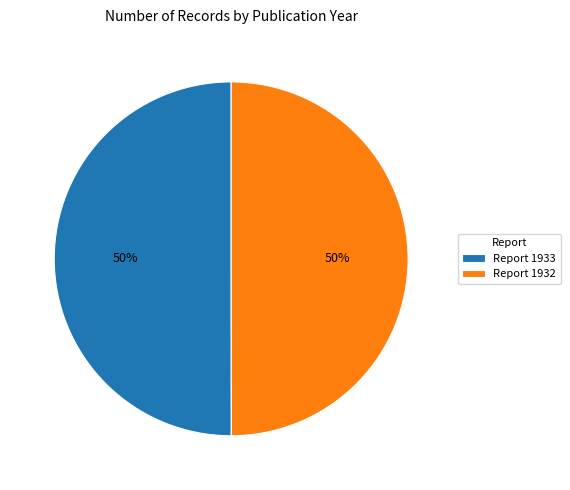

To the nearest percent, what percentage of the pie is Report 1932?

50%